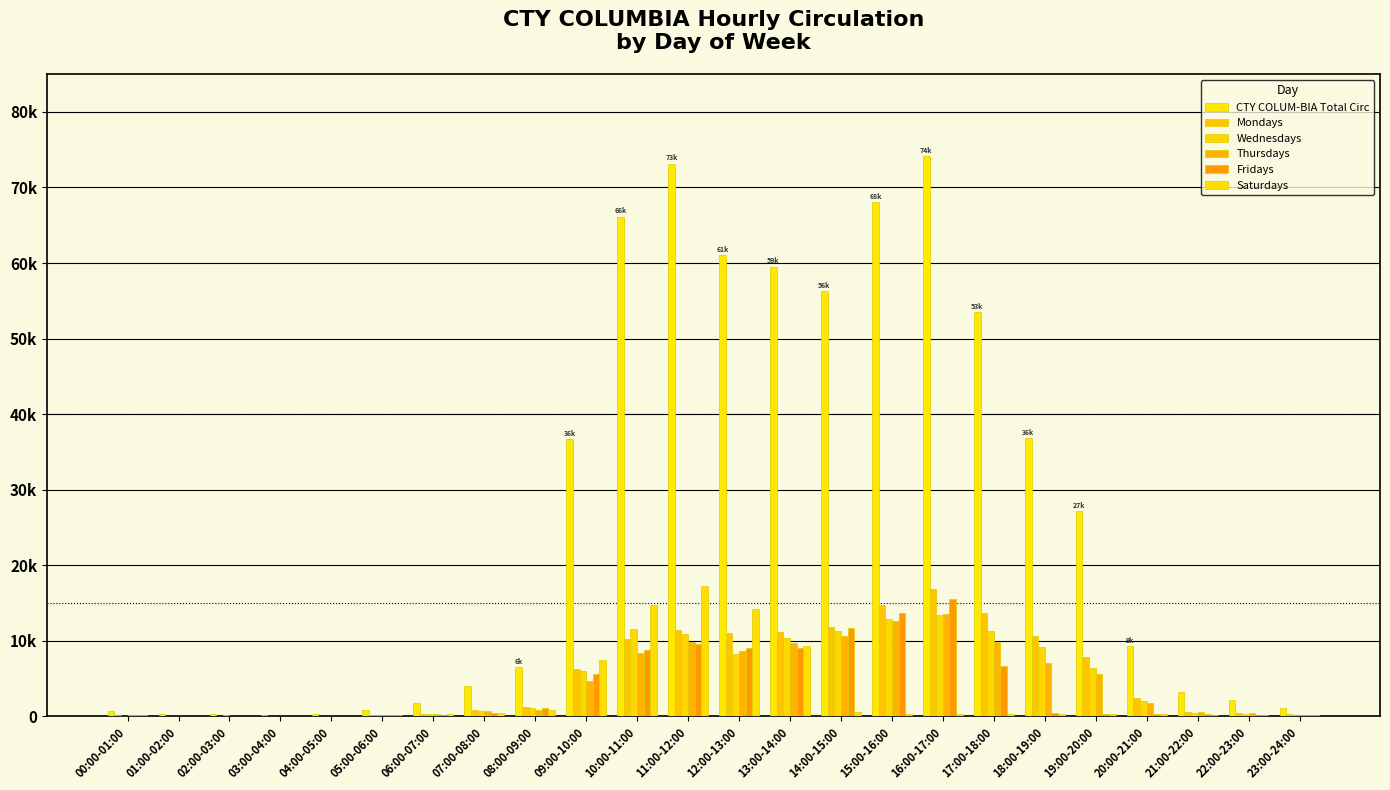

True or false: Thursdays has a value of 35 at 02:00-03:00.

True